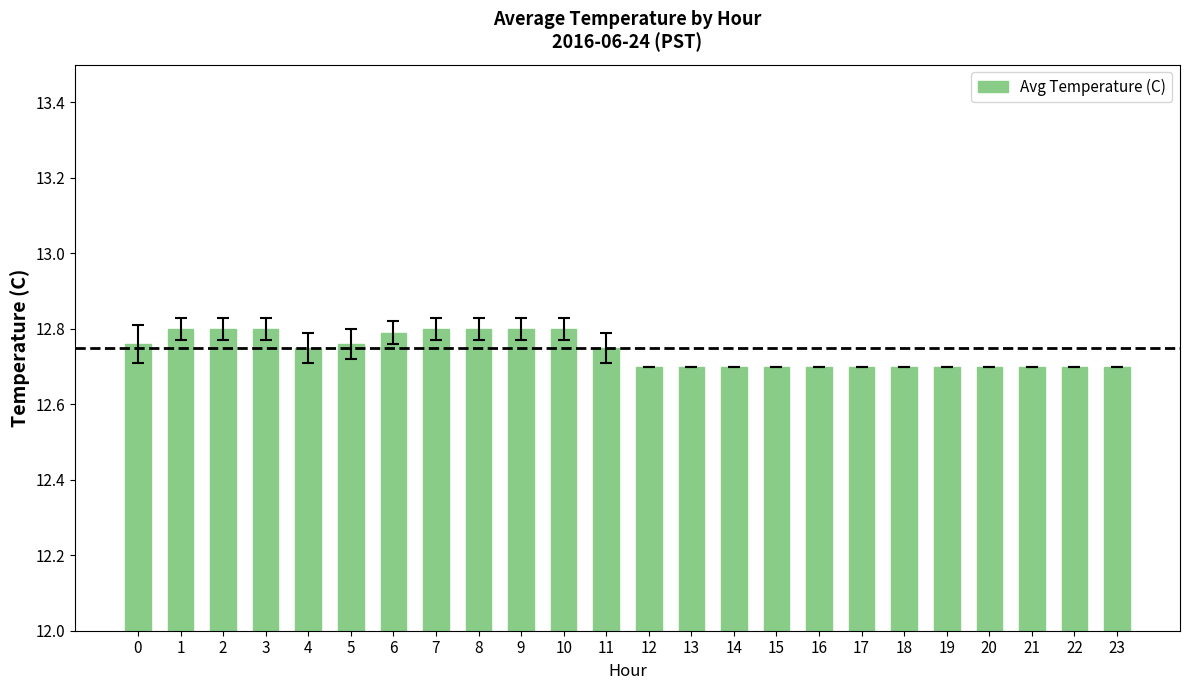

Which has a higher value, 10 or 11?

10